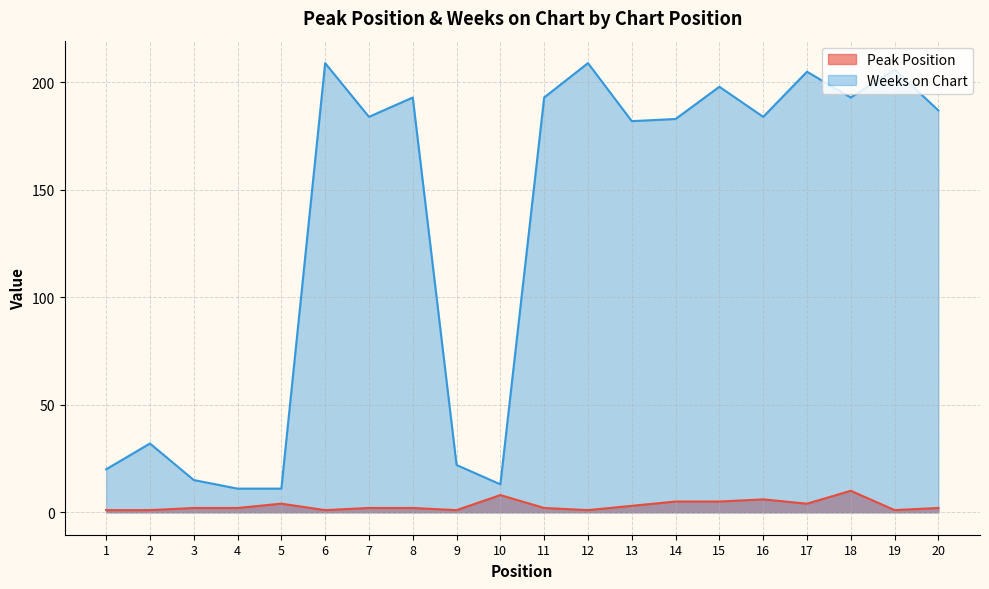

What is the total value across all series at 1?

21